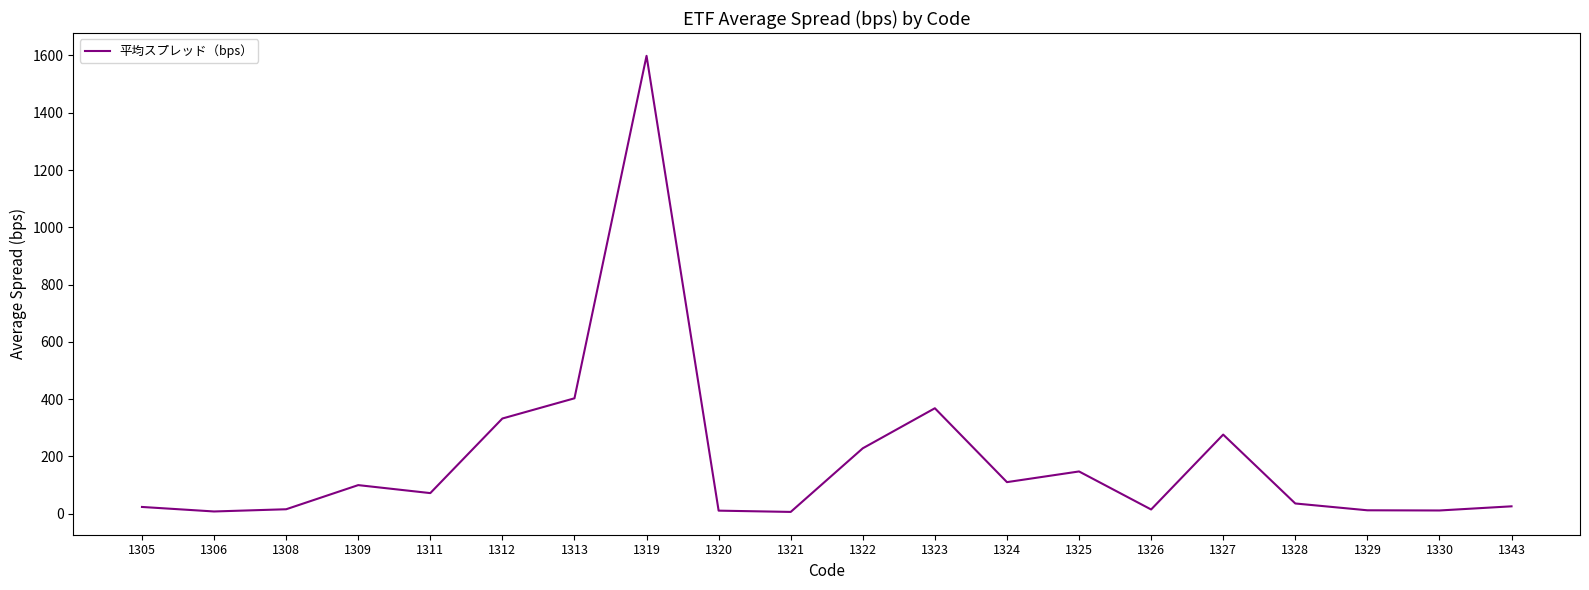

What is the maximum value shown in the chart?

1598.8